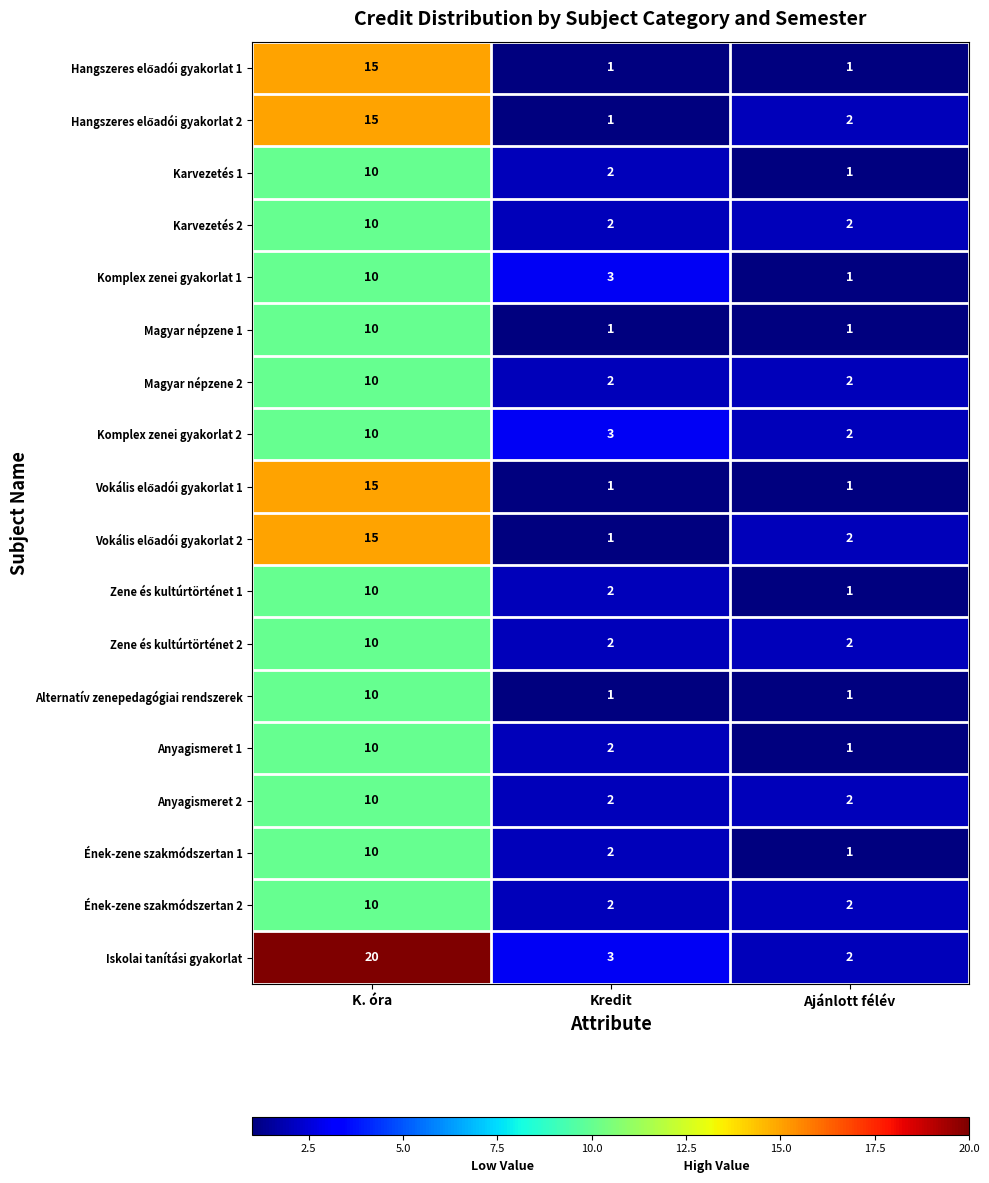

At which category is the sum across all series the highest?

K. óra